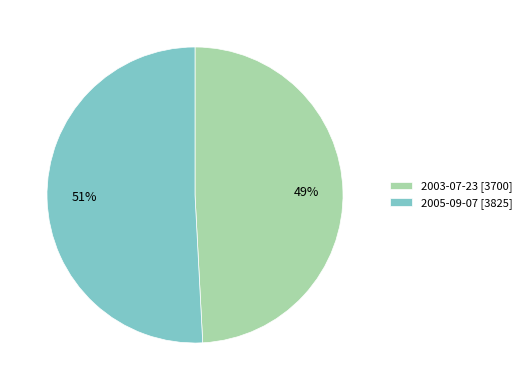

Which category has the smallest portion of the pie?

2003-07-23